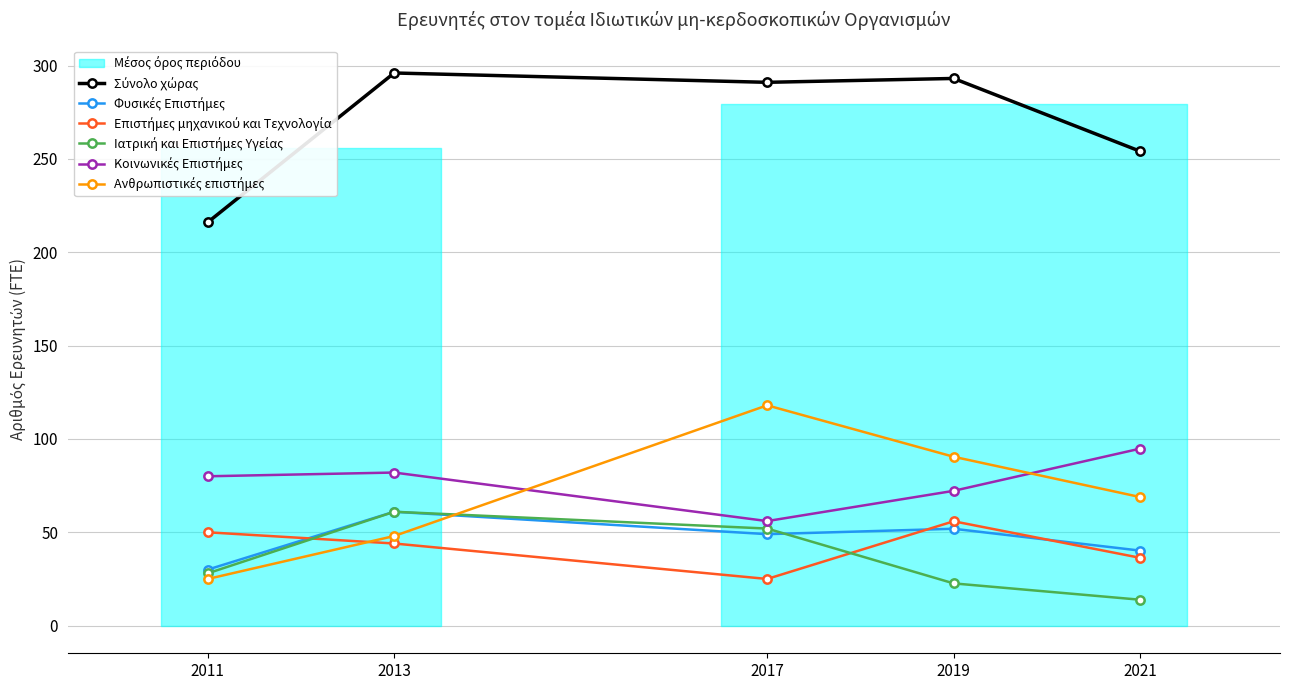

Reading right to left, transcribe all the data shown in this chart.

Σύνολο χώρας: 2021=254.1	2019=293.1	2017=291.0	2013=296.0	2011=216.0
Φυσικές Επιστήμες: 2021=40.2	2019=51.9	2017=49.0	2013=61.0	2011=30.0
Επιστήμες μηχανικού και Τεχνολογία: 2021=36.3	2019=55.9	2017=25.0	2013=44.0	2011=50.0
Ιατρική και Επιστήμες Υγείας: 2021=13.9	2019=22.6	2017=52.0	2013=61.0	2011=28.0
Κοινωνικές Επιστήμες: 2021=94.8	2019=72.2	2017=56.0	2013=82.0	2011=80.0
Ανθρωπιστικές επιστήμες: 2021=68.9	2019=90.5	2017=118.0	2013=48.0	2011=25.0